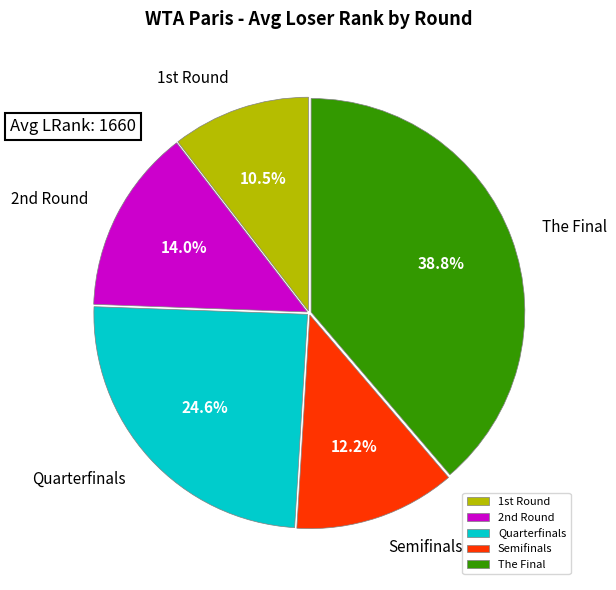

Rank the categories by value from lowest to highest.

1st Round, Semifinals, 2nd Round, Quarterfinals, The Final